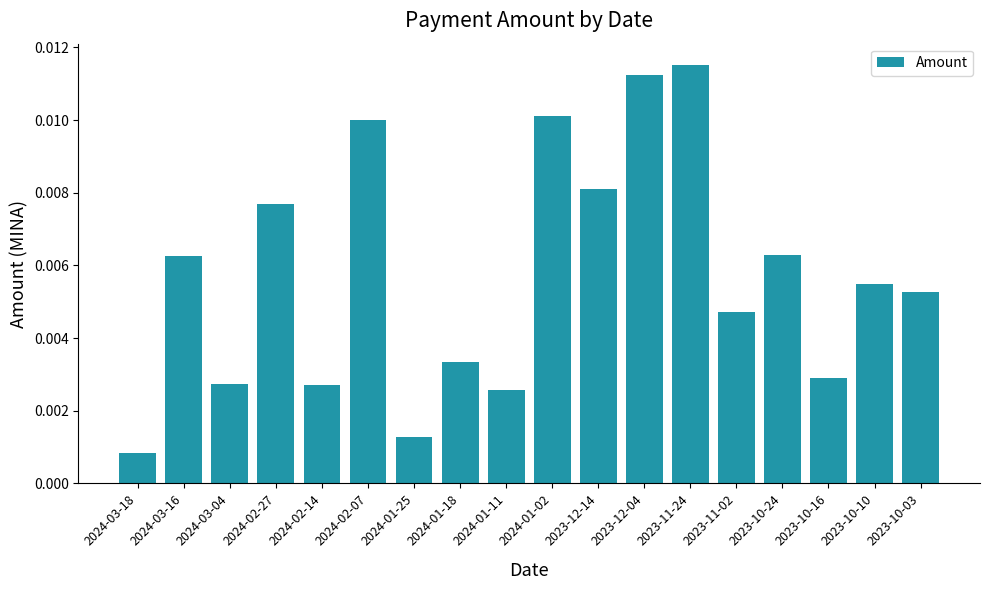

What is the label of the 14th bar from the right?

2024-02-14